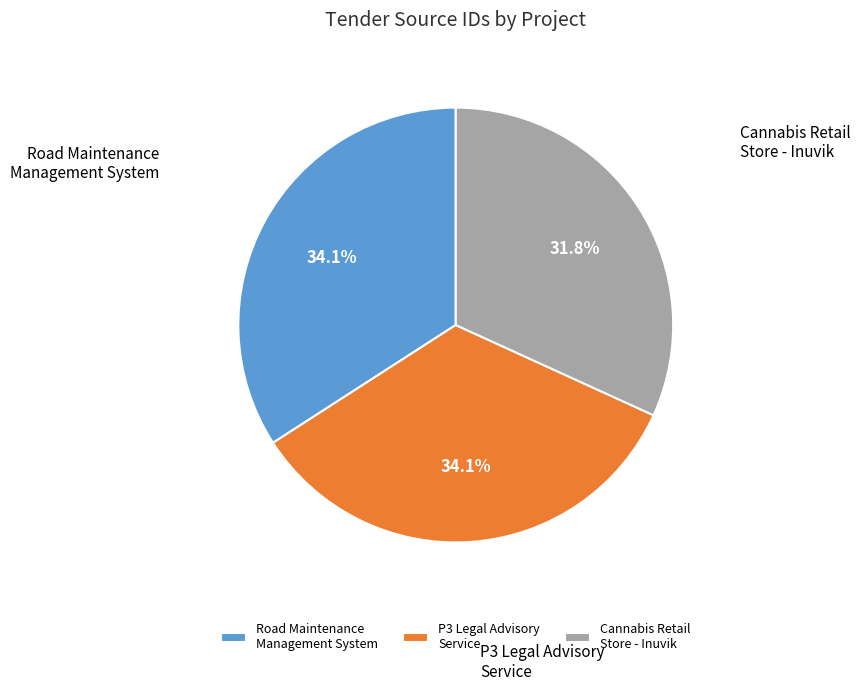

Approximately how many times larger is the value at P3 Legal Advisory Service compared to Road Maintenance Management System?

1.0